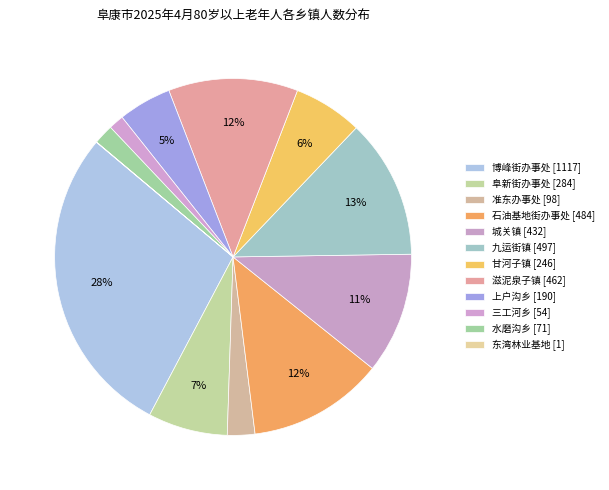

To the nearest percent, what percentage of the pie is 准东办事处 [98]?

2%